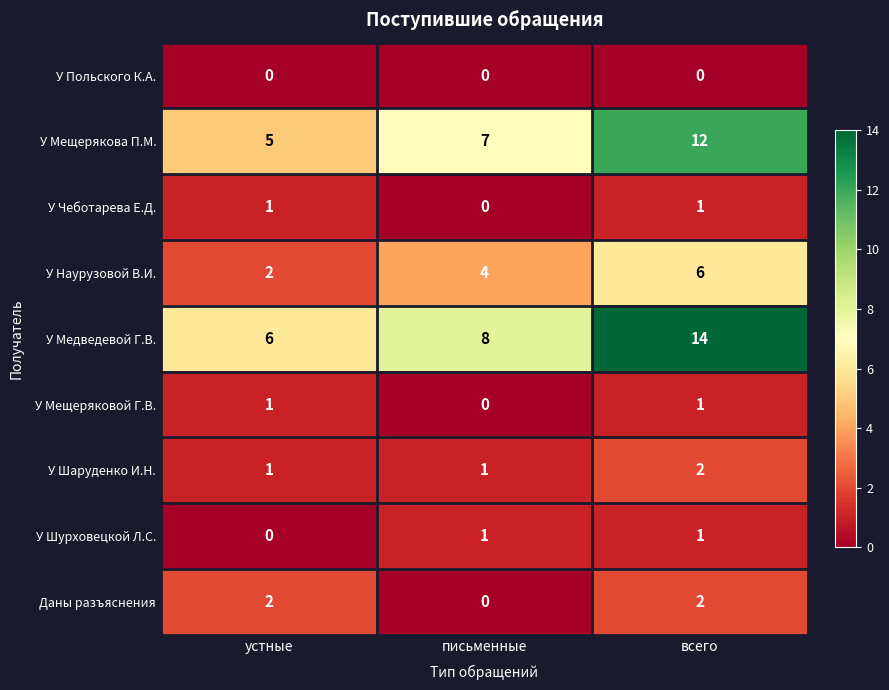

At which category does the chart reach its peak across all series?

всего